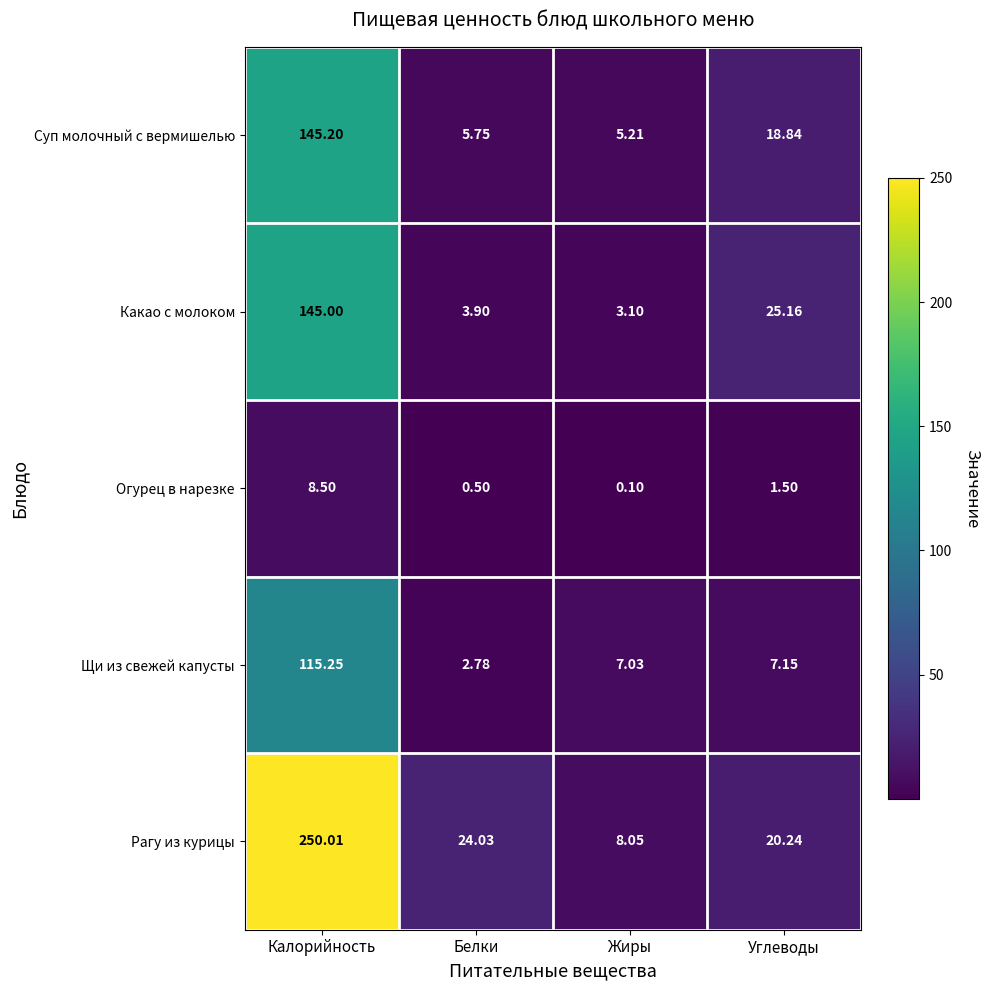

Between Калорийность and Белки, which series saw the biggest shift?

Рагу из курицы